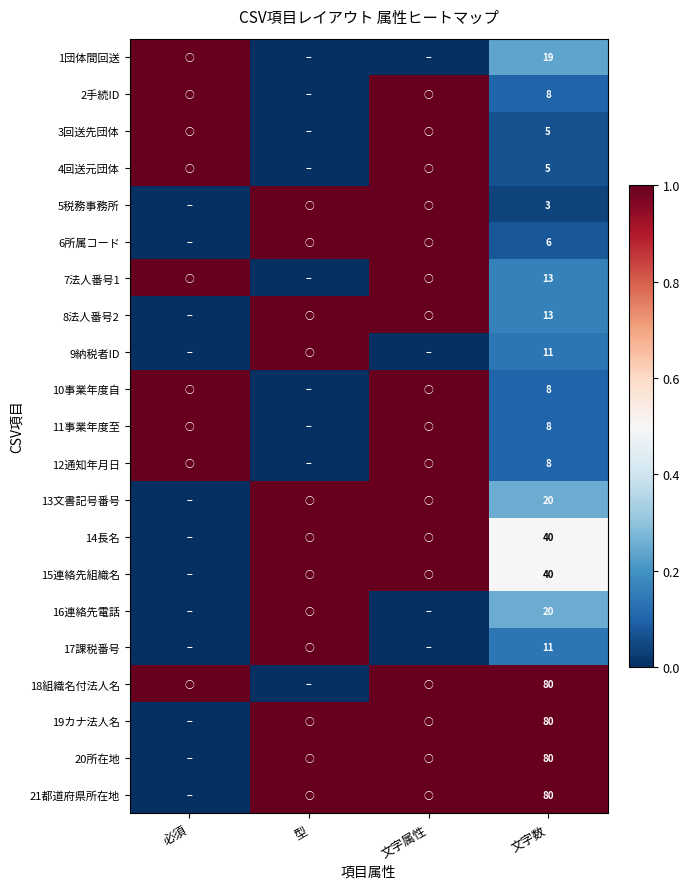

The value of 5税務事務所 at 文字数 is 3. True or false?

True